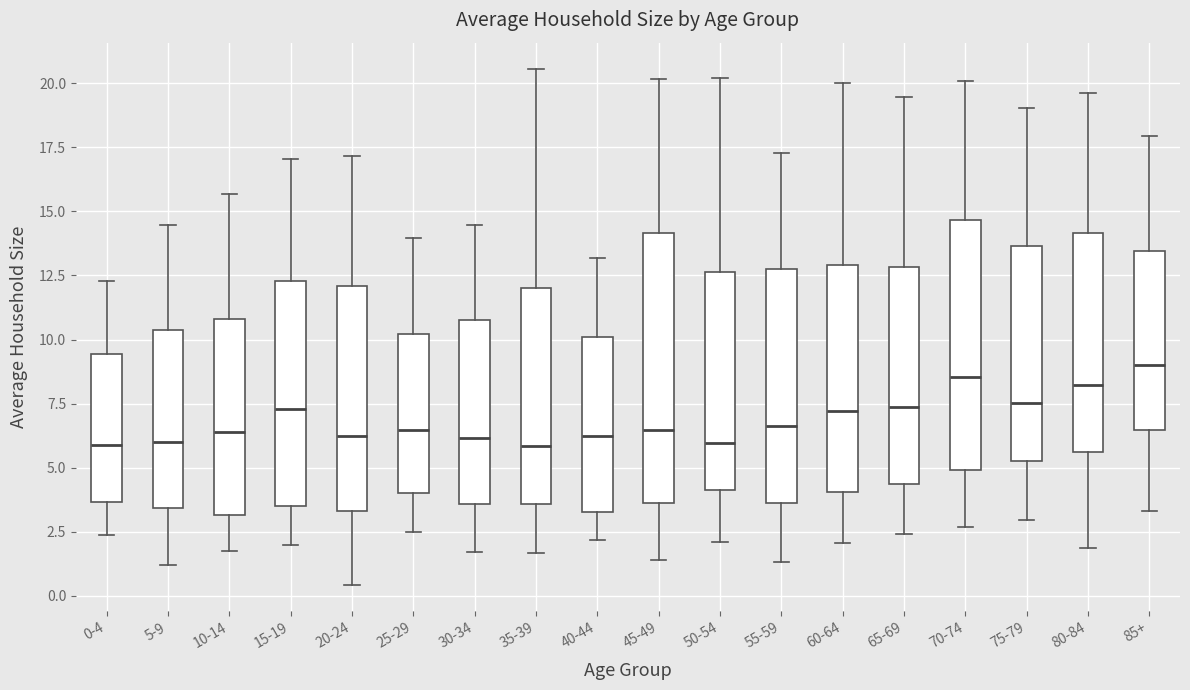

Reading left to right, transcribe this box plot: for each box, give where its median line is, the range the box spans, and where its two whiskers end, as read against the y-axis. The values are not printed on the chart, so give them approximately, as read against the axis.

0-4: median 6.0, box 3.5 to 9.5, whiskers 2.5 to 12.5
5-9: median 6.0, box 3.5 to 10.5, whiskers 1.0 to 14.5
10-14: median 6.5, box 3.0 to 11.0, whiskers 1.5 to 15.5
15-19: median 7.5, box 3.5 to 12.5, whiskers 2.0 to 17.0
20-24: median 6.0, box 3.5 to 12.0, whiskers 0.5 to 17.0
25-29: median 6.5, box 4.0 to 10.0, whiskers 2.5 to 14.0
30-34: median 6.0, box 3.5 to 10.5, whiskers 1.5 to 14.5
35-39: median 6.0, box 3.5 to 12.0, whiskers 1.5 to 20.5
40-44: median 6.0, box 3.5 to 10.0, whiskers 2.0 to 13.0
45-49: median 6.5, box 3.5 to 14.0, whiskers 1.5 to 20.0
50-54: median 6.0, box 4.0 to 12.5, whiskers 2.0 to 20.0
55-59: median 6.5, box 3.5 to 13.0, whiskers 1.5 to 17.5
60-64: median 7.0, box 4.0 to 13.0, whiskers 2.0 to 20.0
65-69: median 7.5, box 4.5 to 13.0, whiskers 2.5 to 19.5
70-74: median 8.5, box 5.0 to 14.5, whiskers 2.5 to 20.0
75-79: median 7.5, box 5.0 to 13.5, whiskers 3.0 to 19.0
80-84: median 8.0, box 5.5 to 14.0, whiskers 2.0 to 19.5
85+: median 9.0, box 6.5 to 13.5, whiskers 3.5 to 18.0